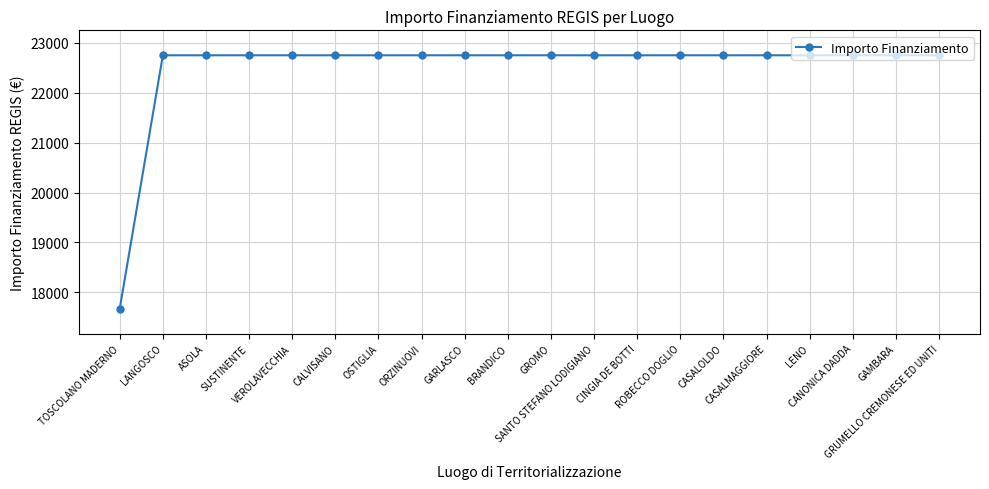

Which label corresponds to the smallest value in the chart?

TOSCOLANO MADERNO